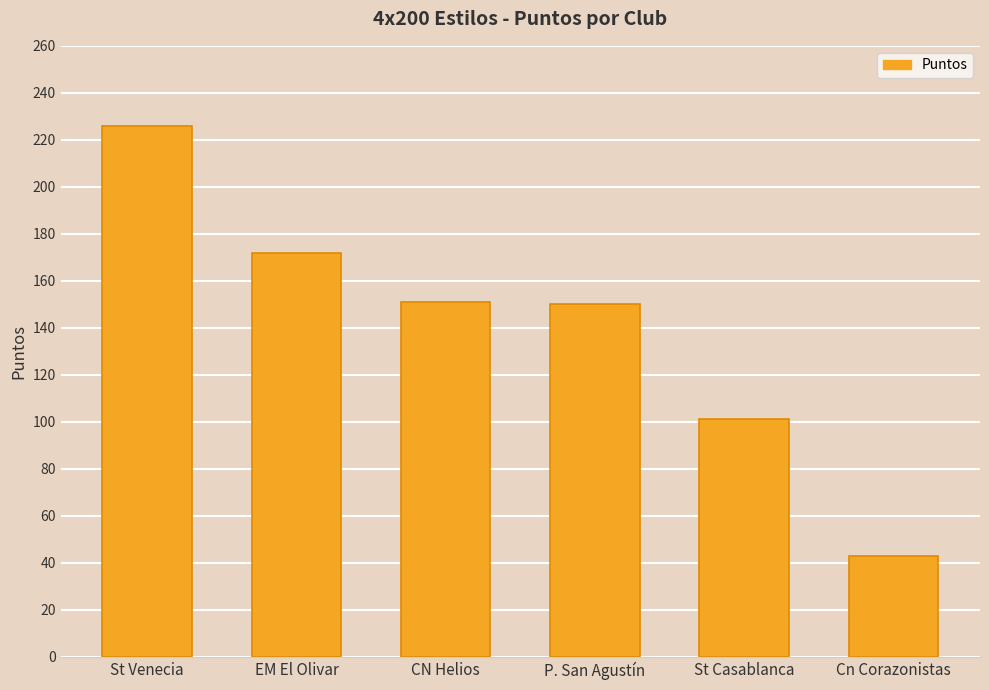

What is the approximate value at CN Helios?

151